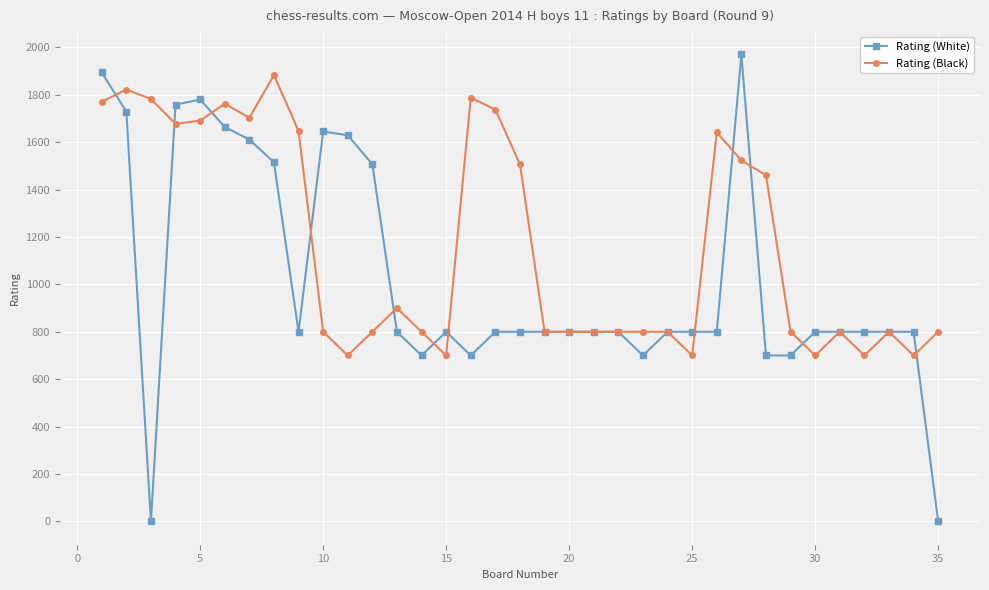

Count the number of categories in the chart.

35